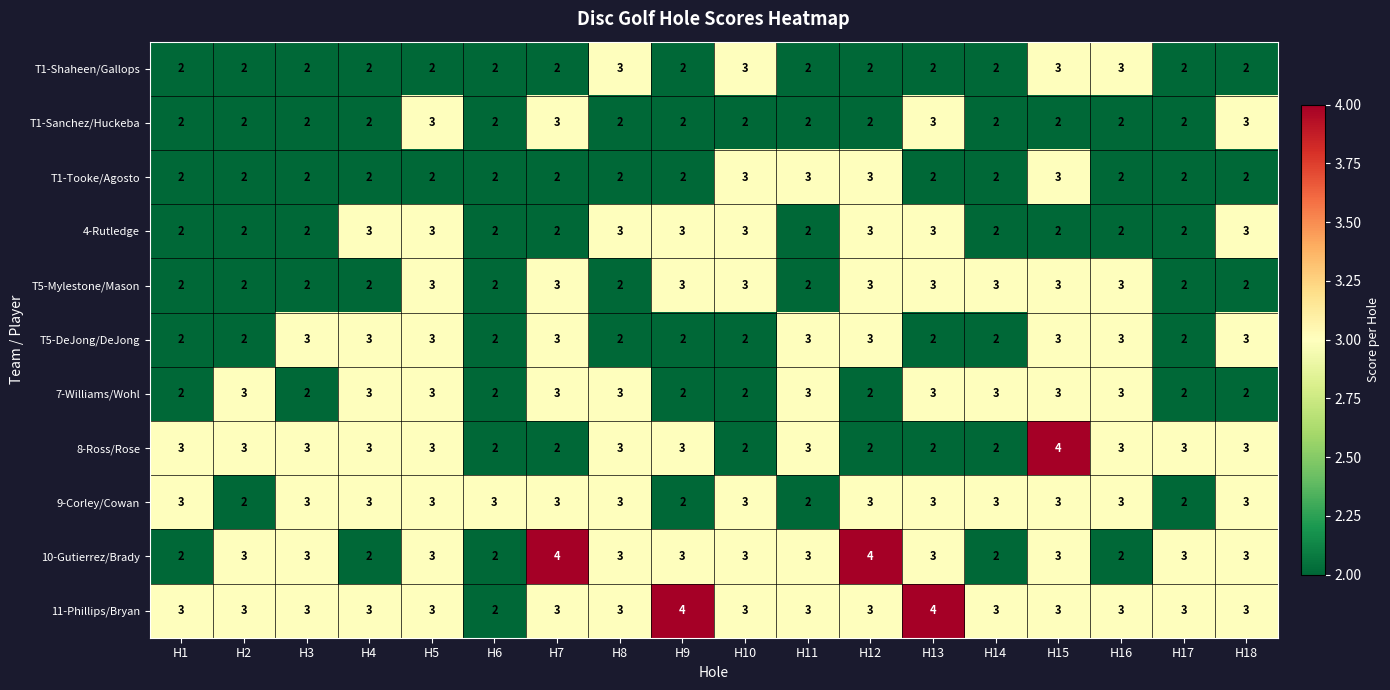

How many 9-Corley/Cowan values are between 3 and 4?

14